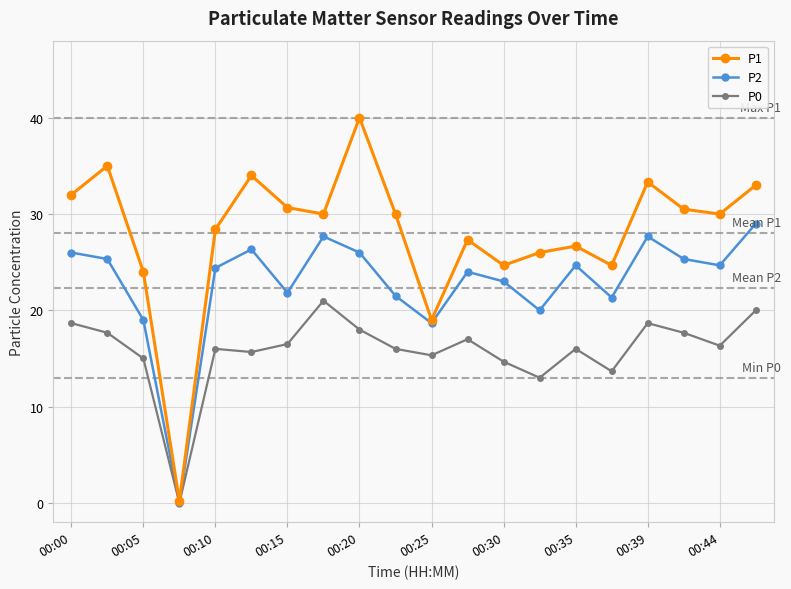

Count the number of categories in the chart.

20